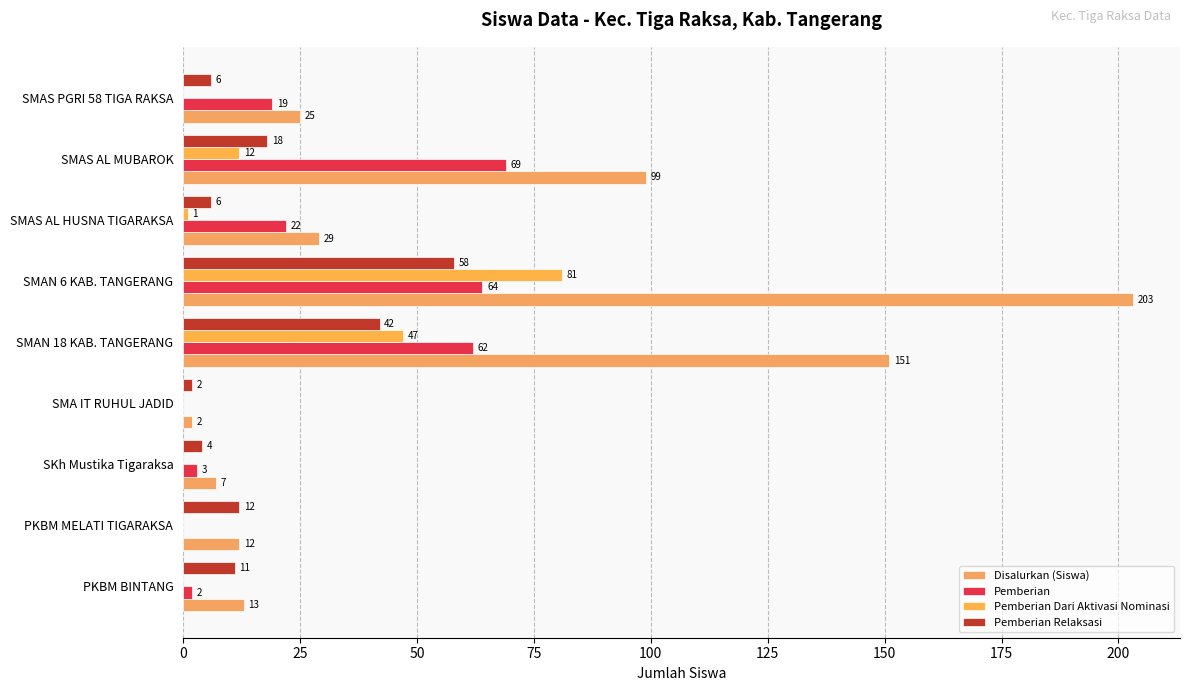

How many values in the Pemberian Dari Aktivasi Nominasi series exceed 0?

4